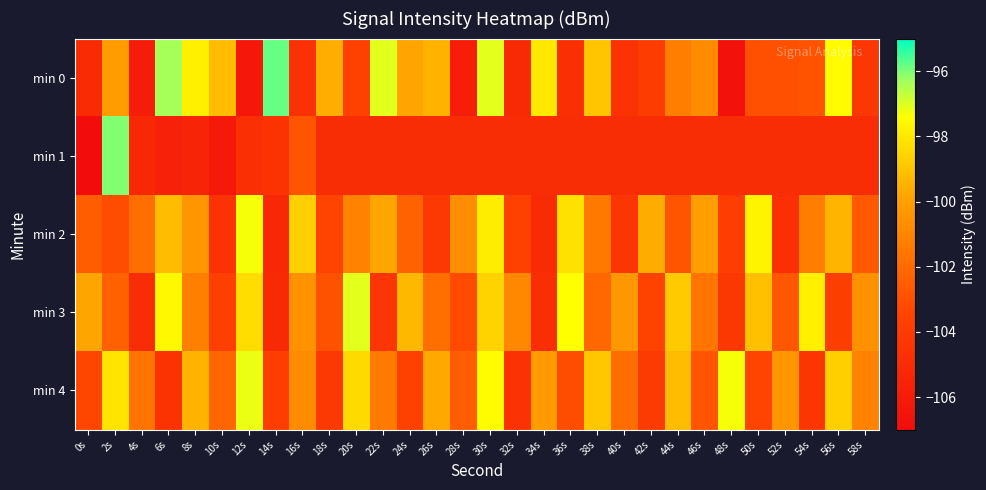

What is the maximum value shown in the chart?

-95.8